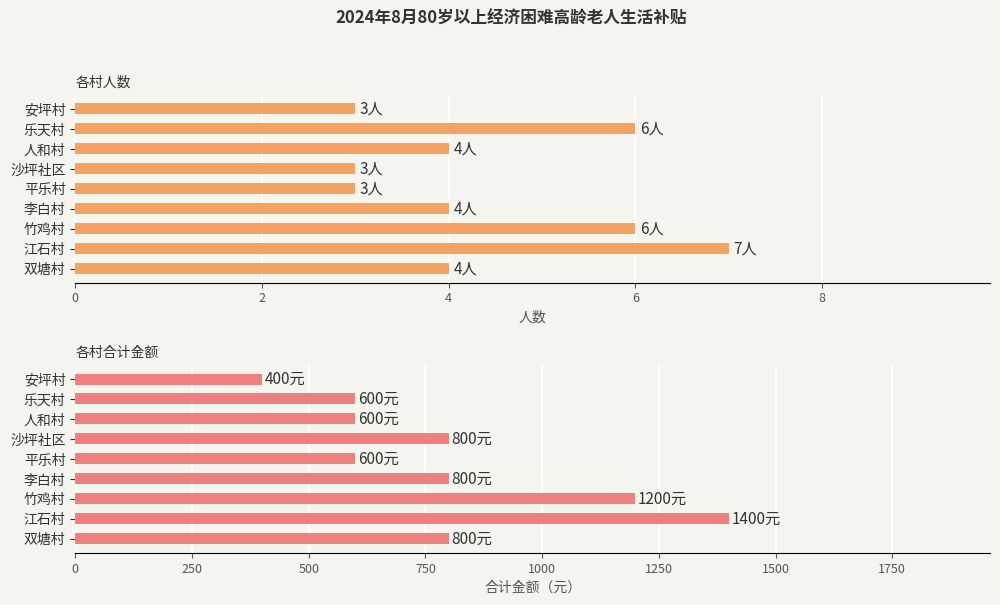

The value of 合计金额 at 8 is 358. True or false?

False